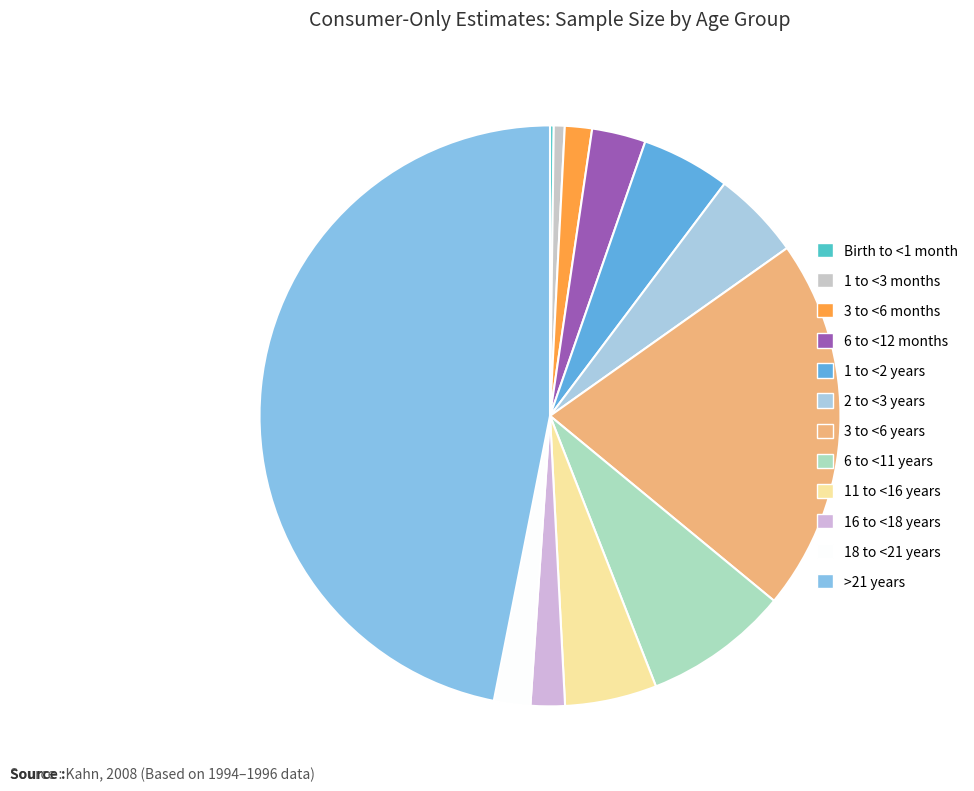

True or false: 6 to <12 months accounts for 3% of the total.

True